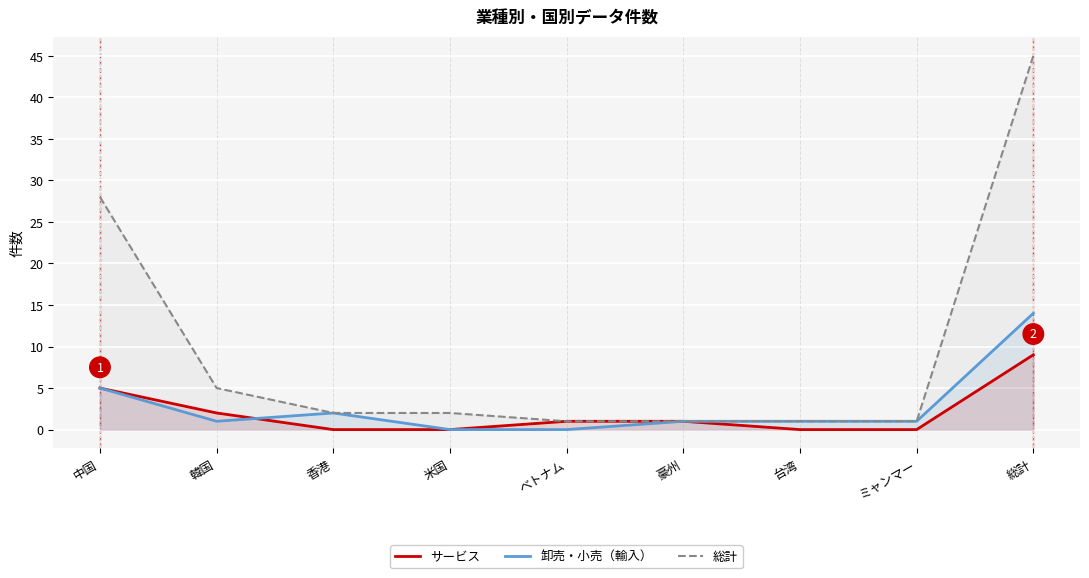

At which category does the chart reach its peak across all series?

総計